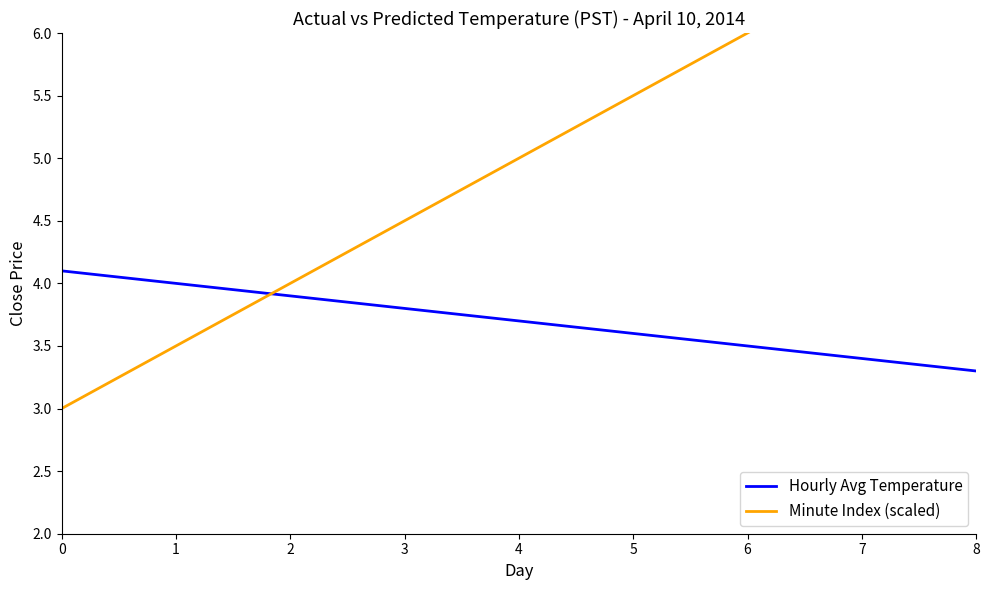

How many distinct data groups are displayed?

2